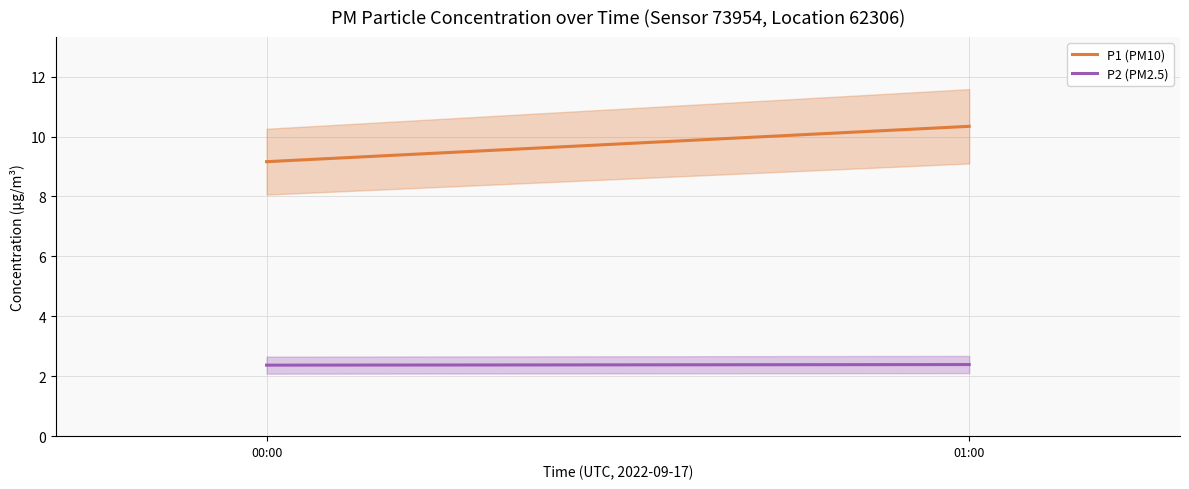

Reading left to right, extract all data points from this chart.

P1 (PM10): 9.2	10.3
P2 (PM2.5): 2.4	2.4